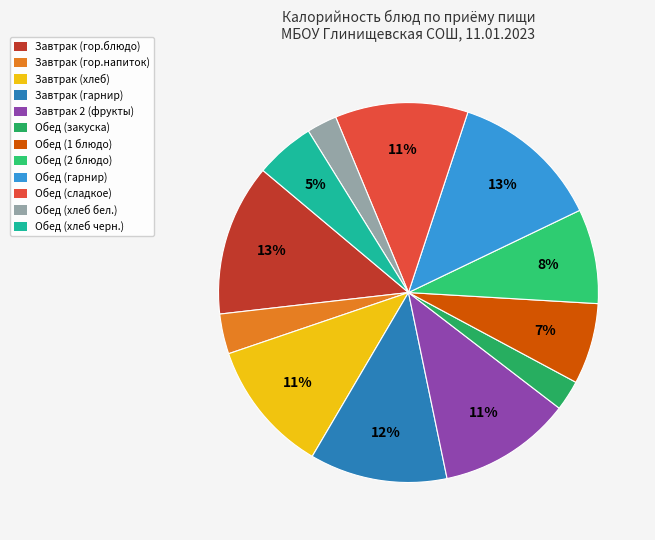

Does Обед (хлеб черн.) account for over 50% of the chart?

No